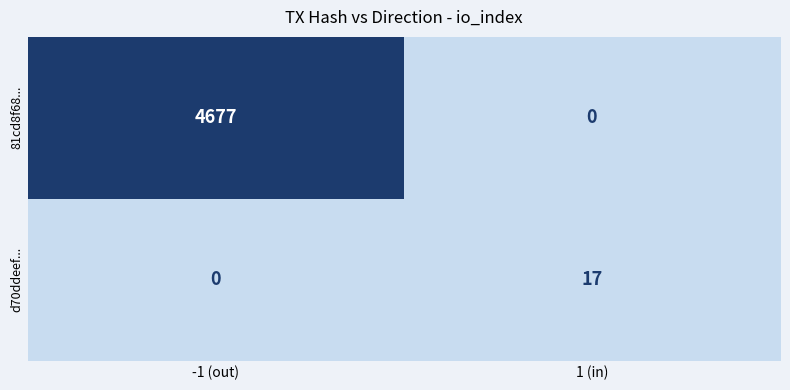

What is the spread (max minus min) of values at -1 (out)?

4677